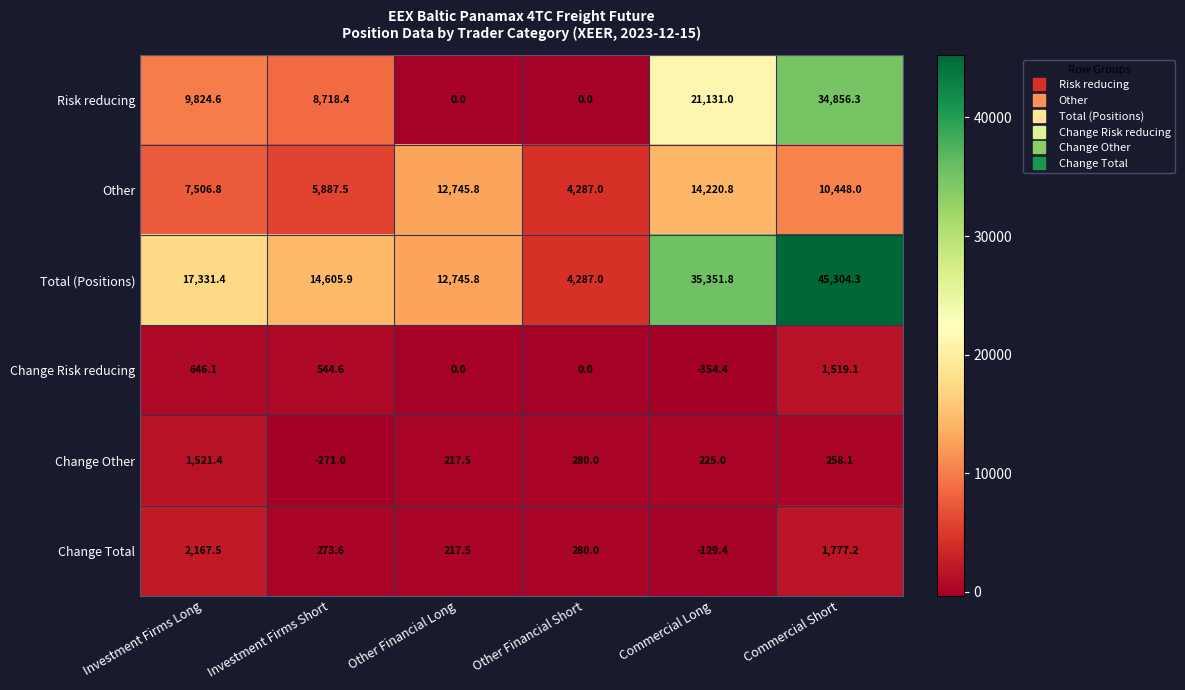

What value does the Total (Positions) series have at Investment Firms Short?

14605.9